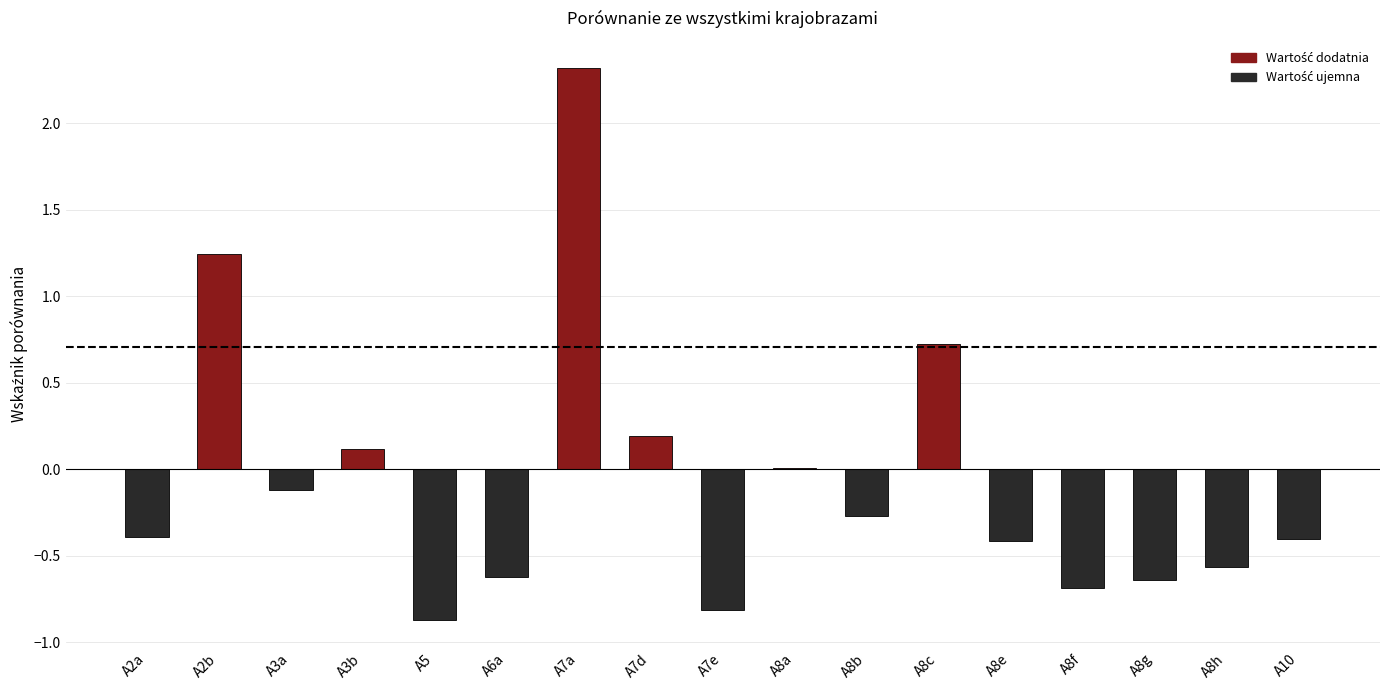

Read the value at A8e.

-0.4